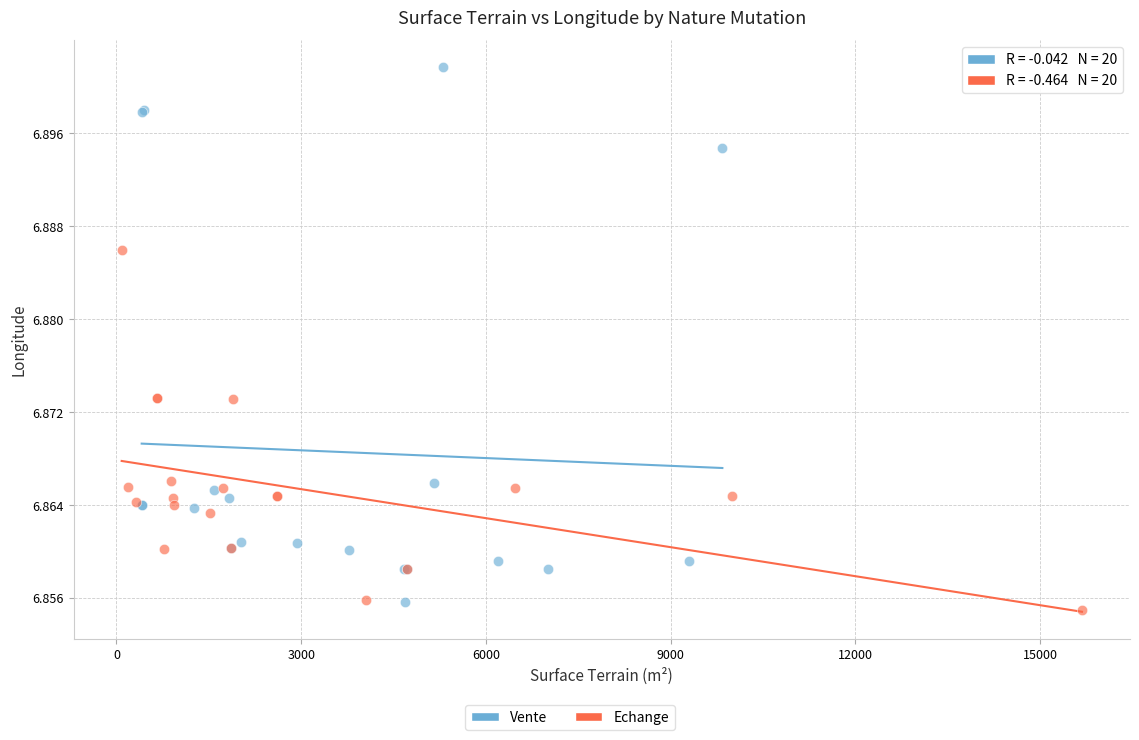

Which series reaches the maximum Y coordinate?

Vente